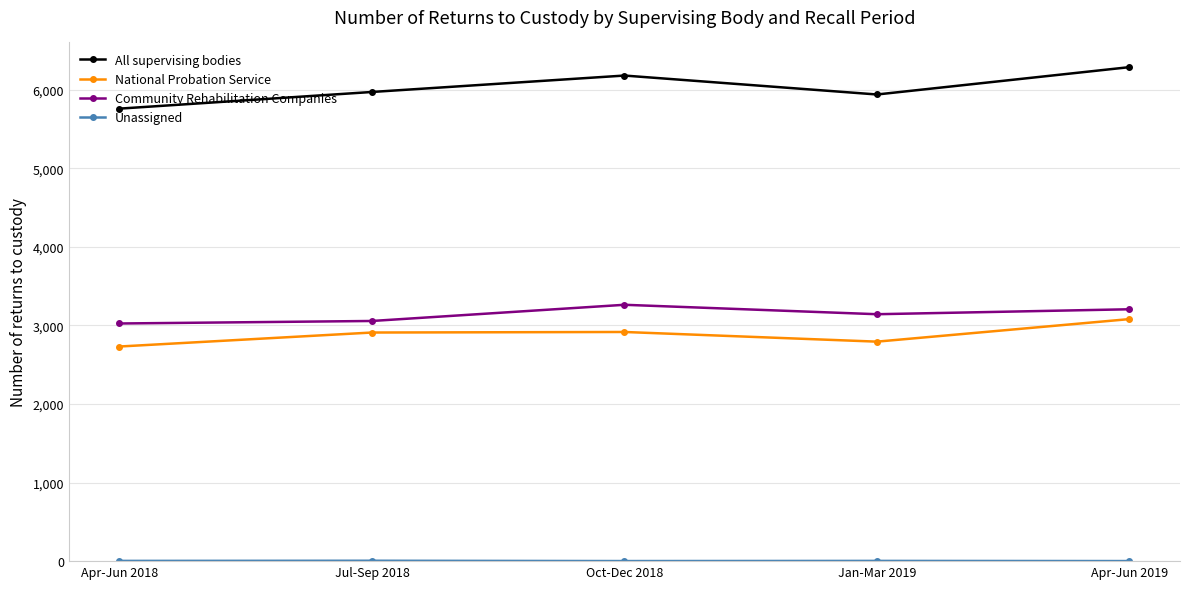

Which label corresponds to the largest value in the chart?

Apr-Jun 2019